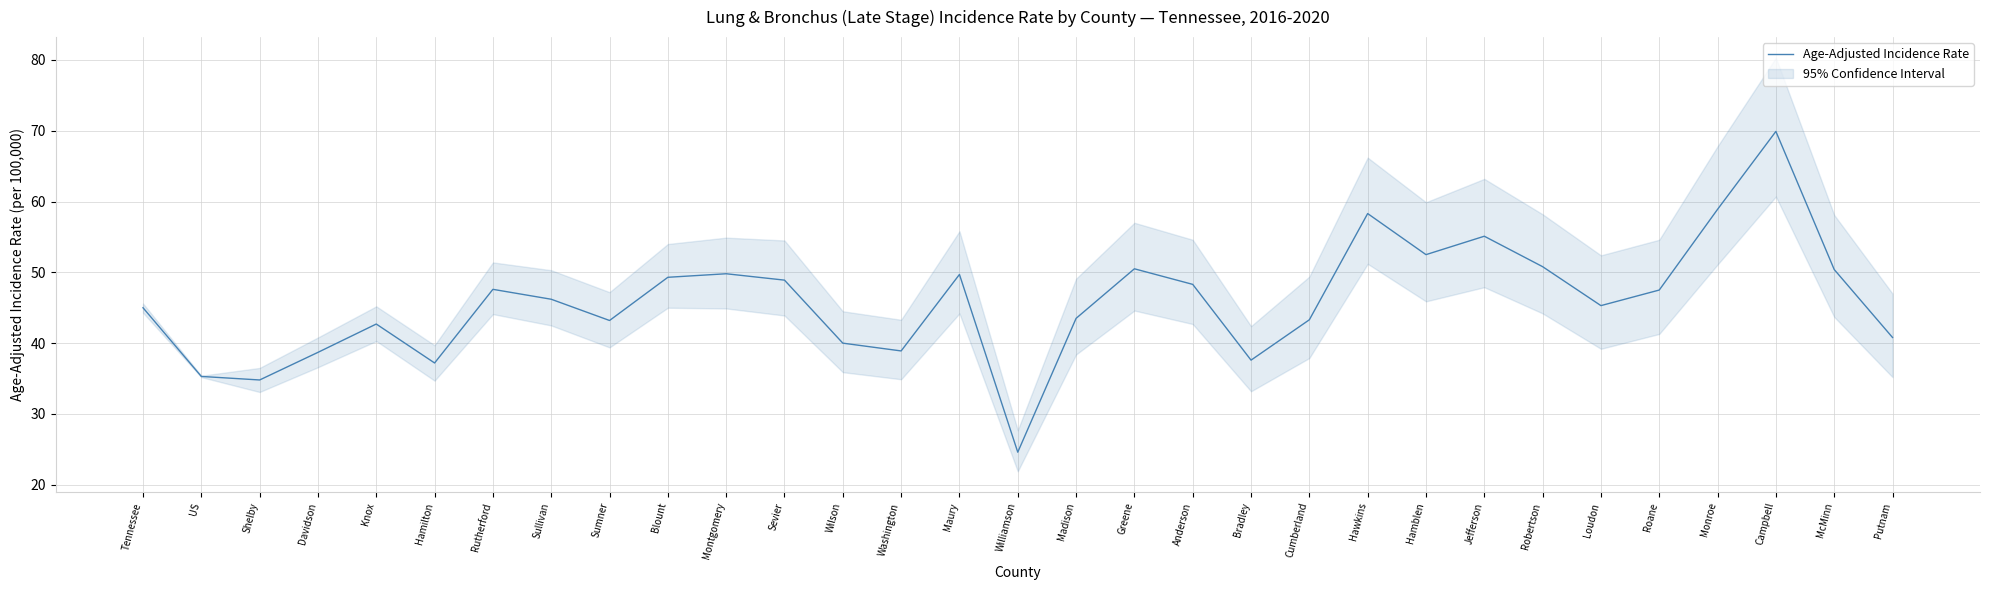

At which category does the chart reach its minimum across all series?

Williamson